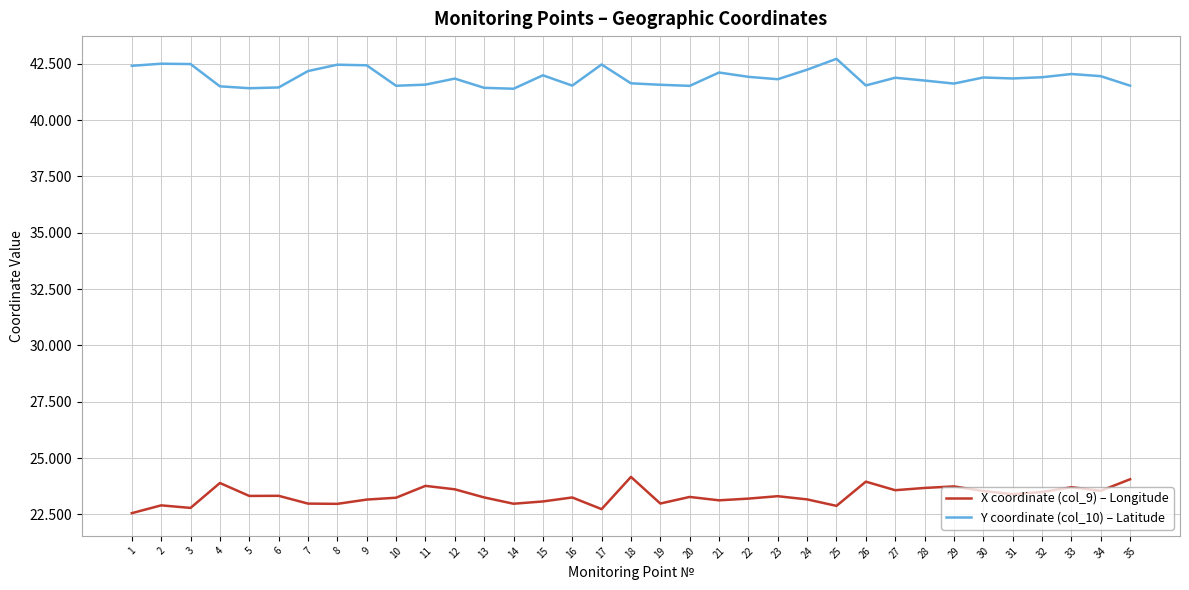

What is the difference between the Y coordinate (col_10) – Latitude values at 1 and 30?

0.5